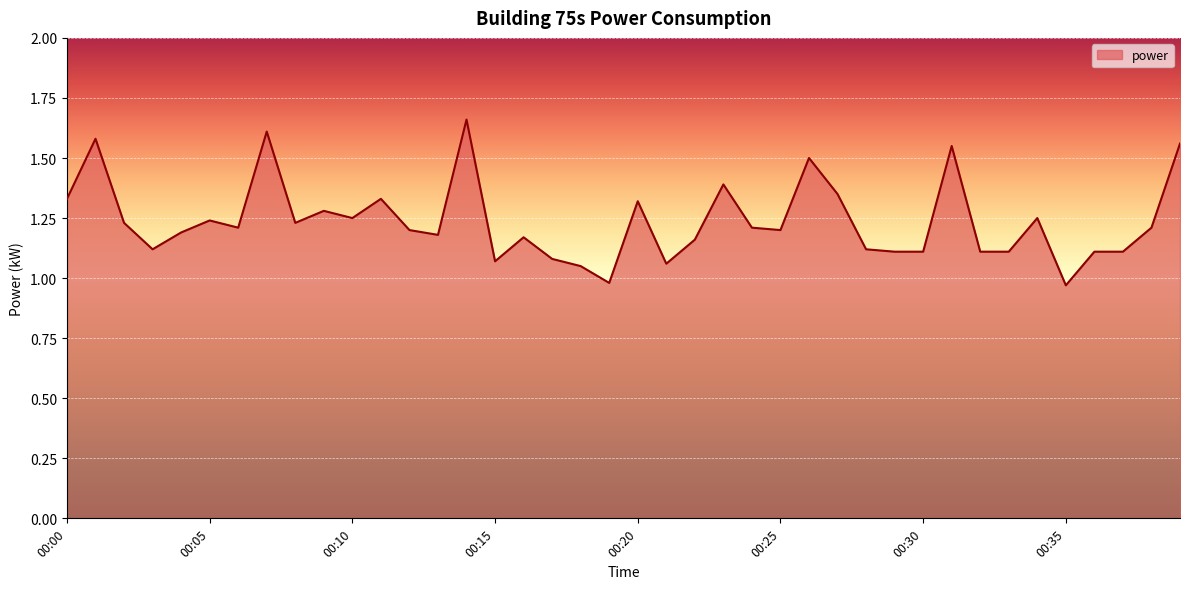

Count the number of values greater than 1.

38